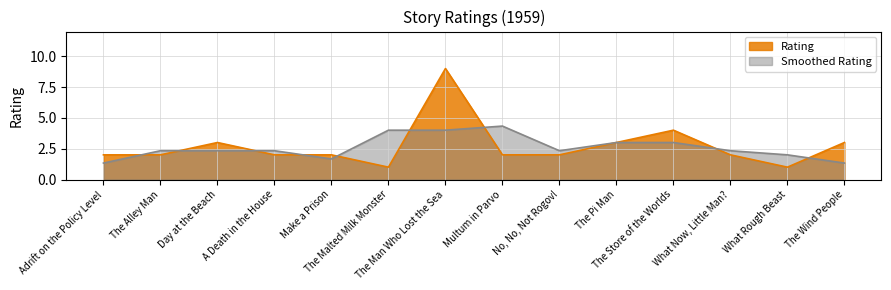

Is it true that the value at Make a Prison is 2?

True